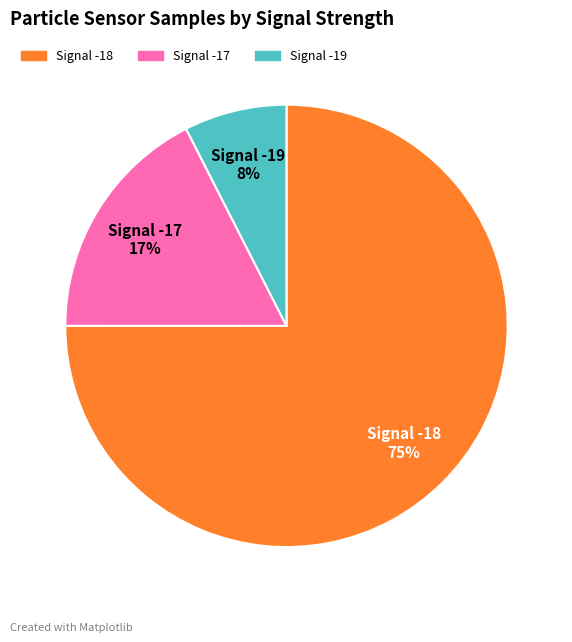

How many segments does this pie chart have?

3